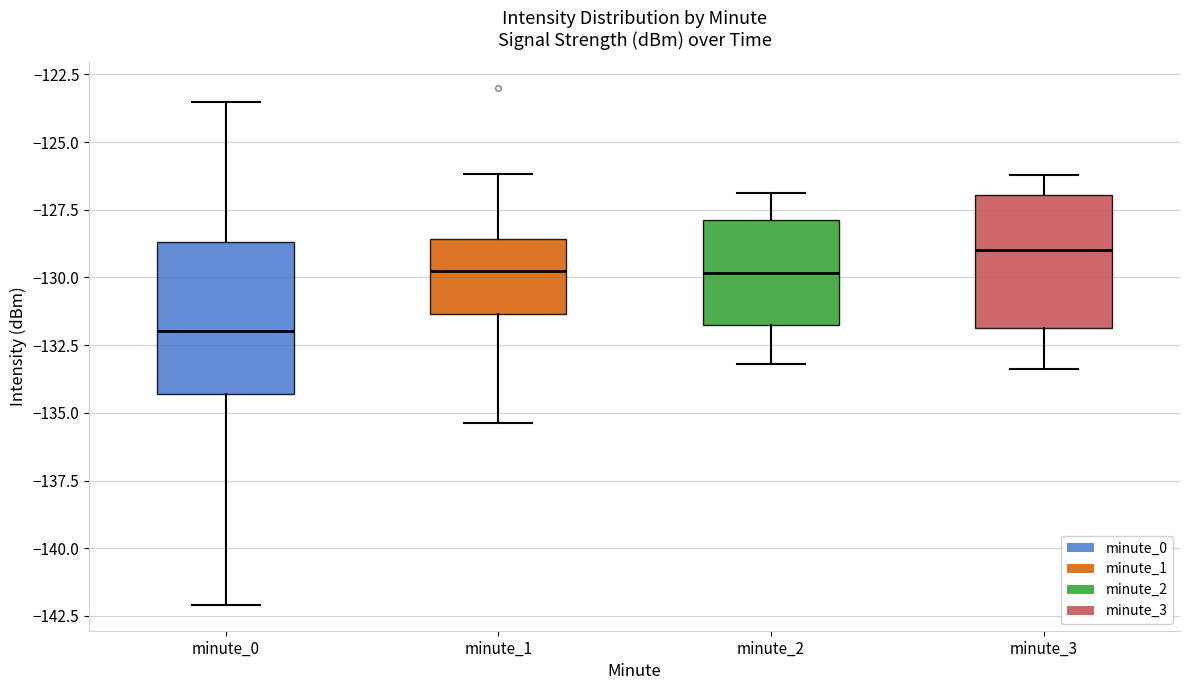

Which box is the tallest, from its lower edge to its upper edge?

minute_0